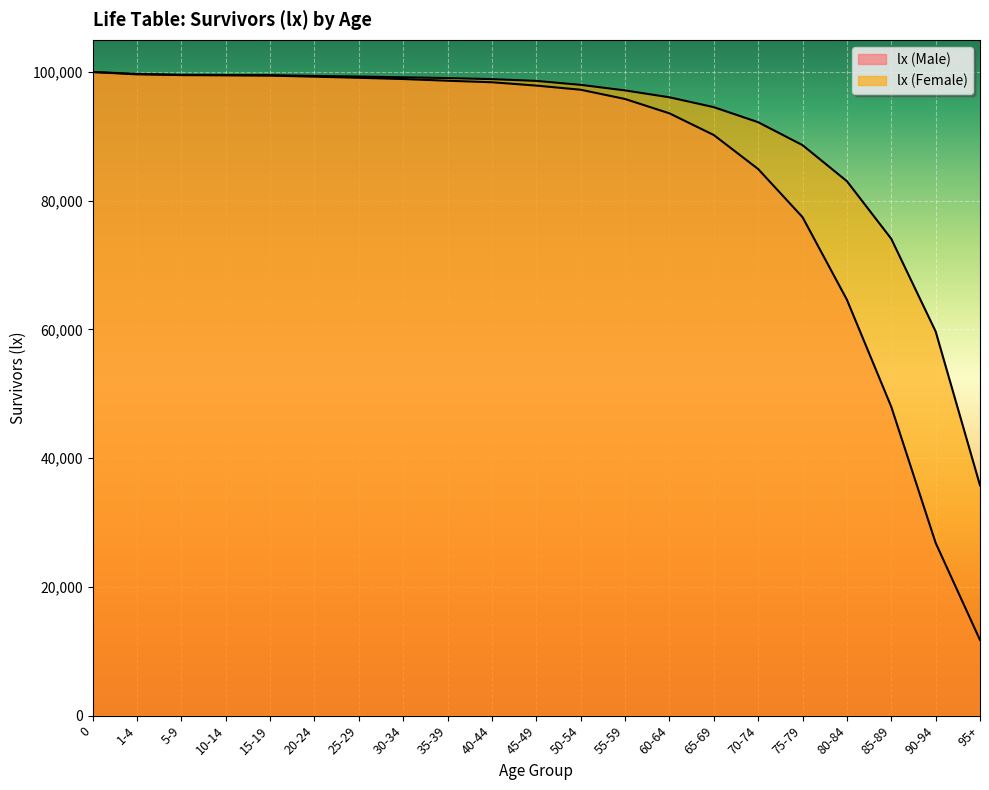

Between which two adjacent categories do lx (Female) and lx (Male) first intersect?

1-4 and 5-9